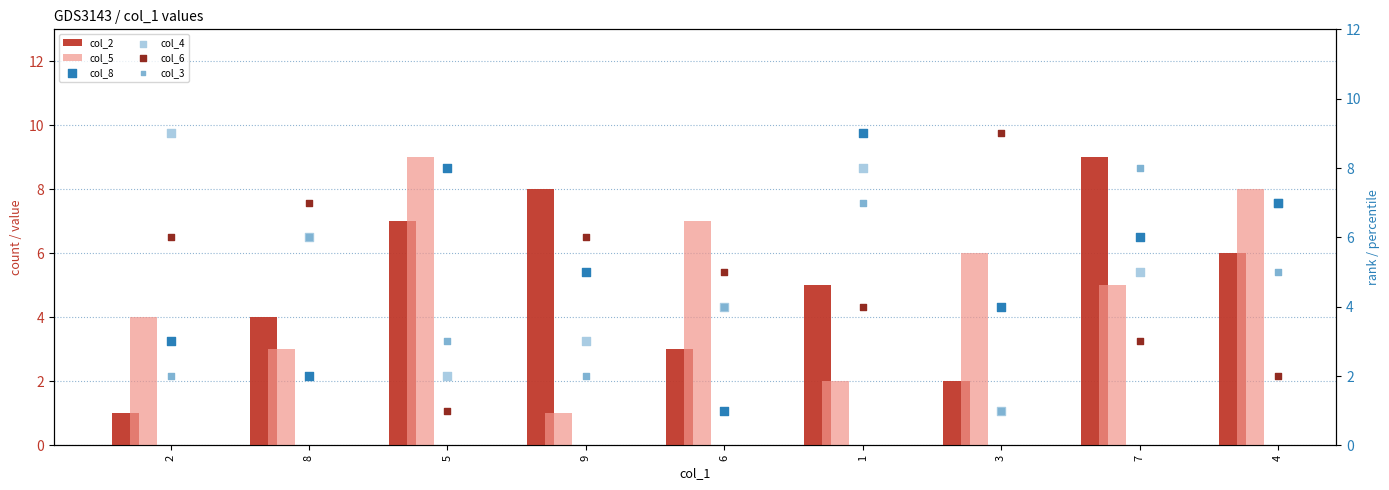

Which series has the largest total across all categories?

col_2